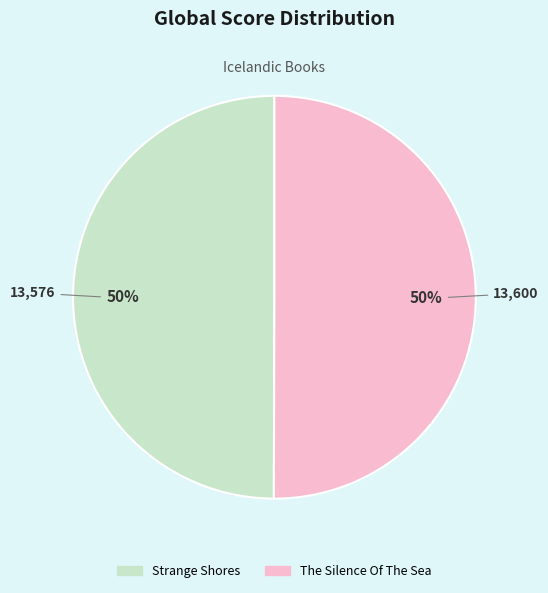

Combined, do Strange Shores and The Silence Of The Sea account for over 50%?

Yes